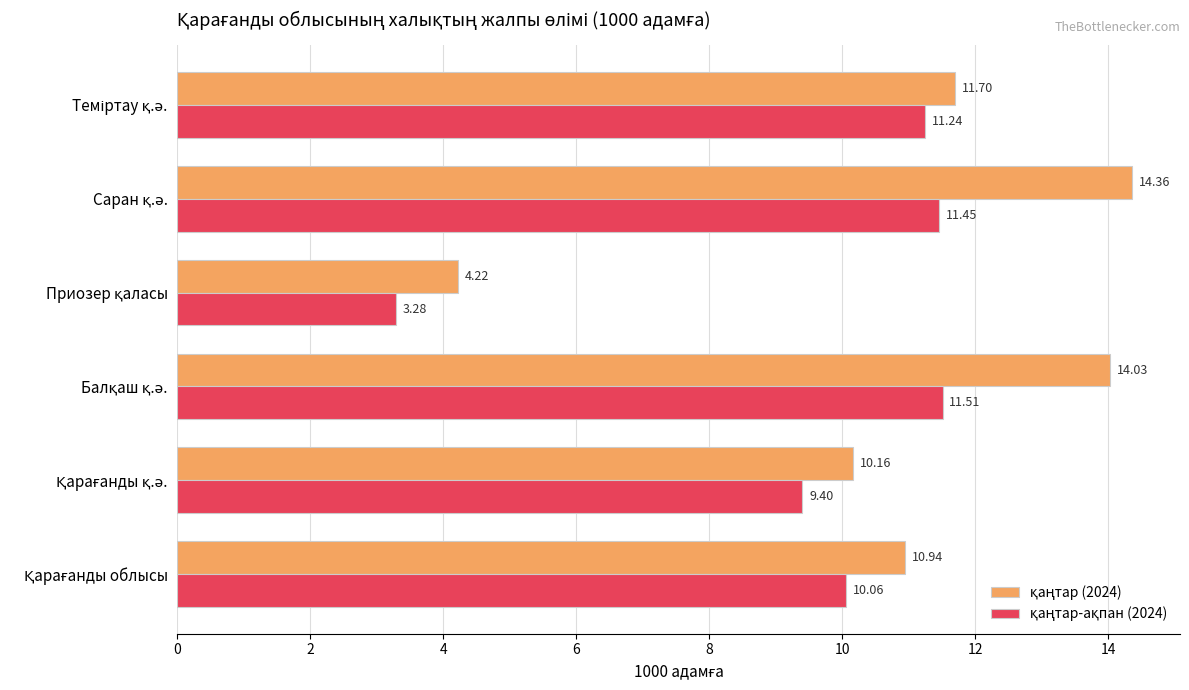

At how many categories does at least one series exceed 12?

2